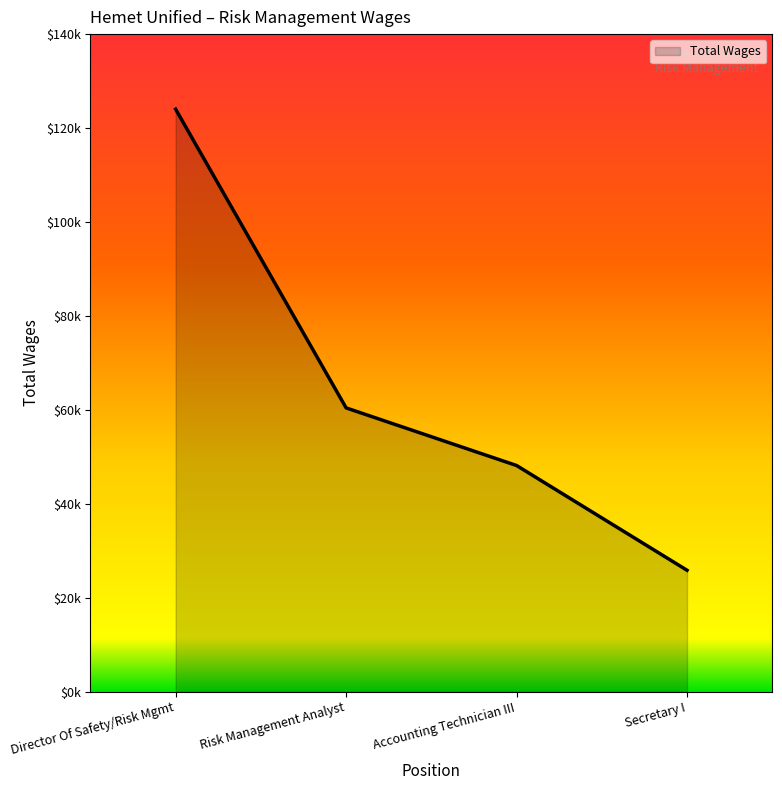

At which category does the chart reach its peak across all series?

Director Of Safety/Risk Mgmt